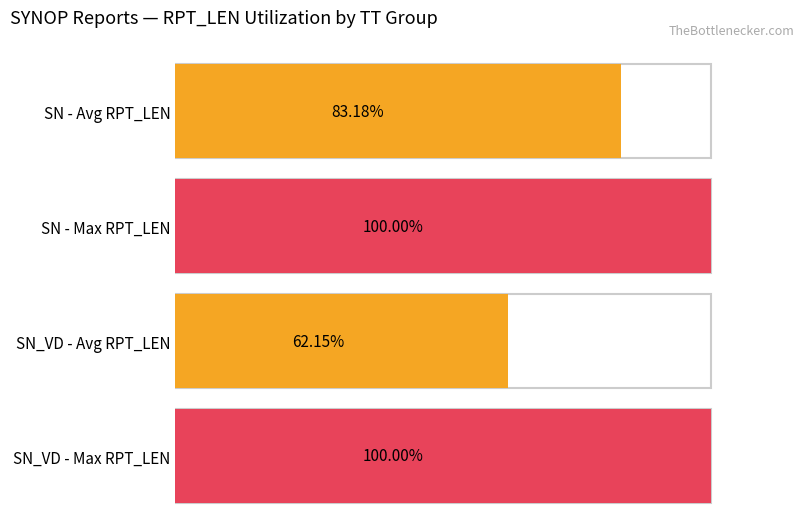

Which series has the largest range (max minus min)?

Average RPT_LEN